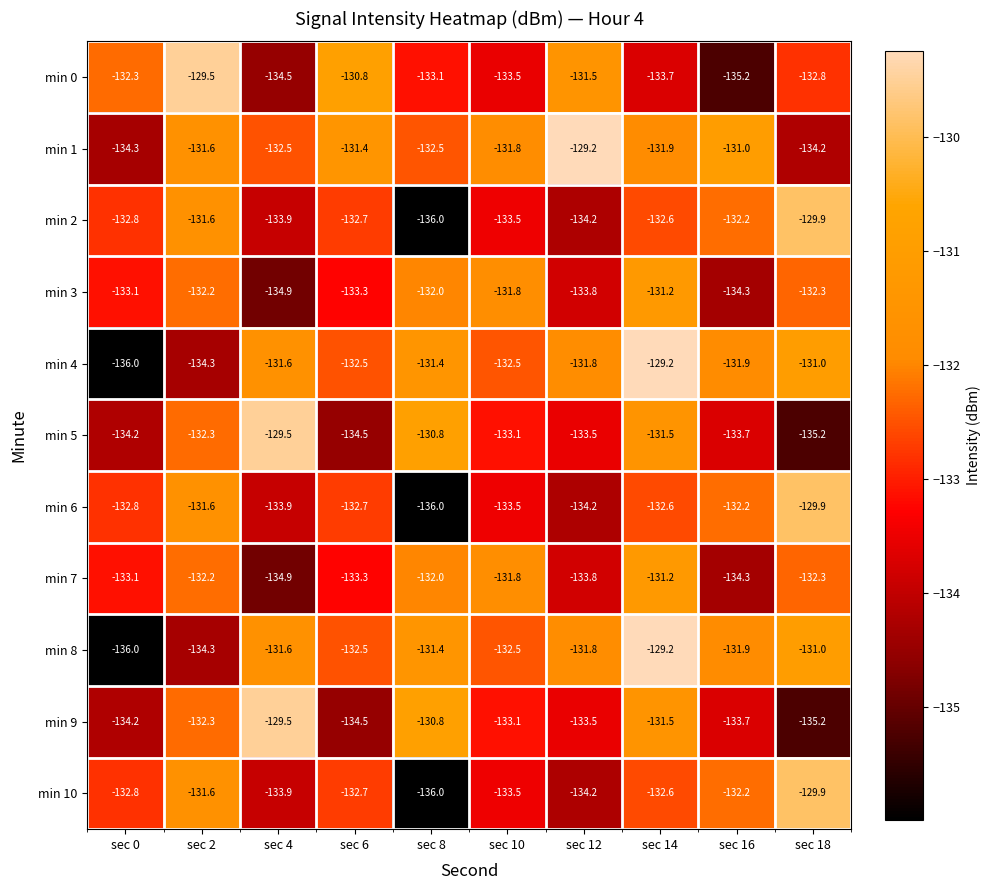

Is it true that min 10 equals -132.2 at sec 16?

True